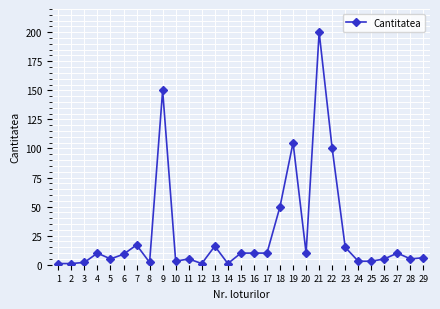

How many values are below 9?

14